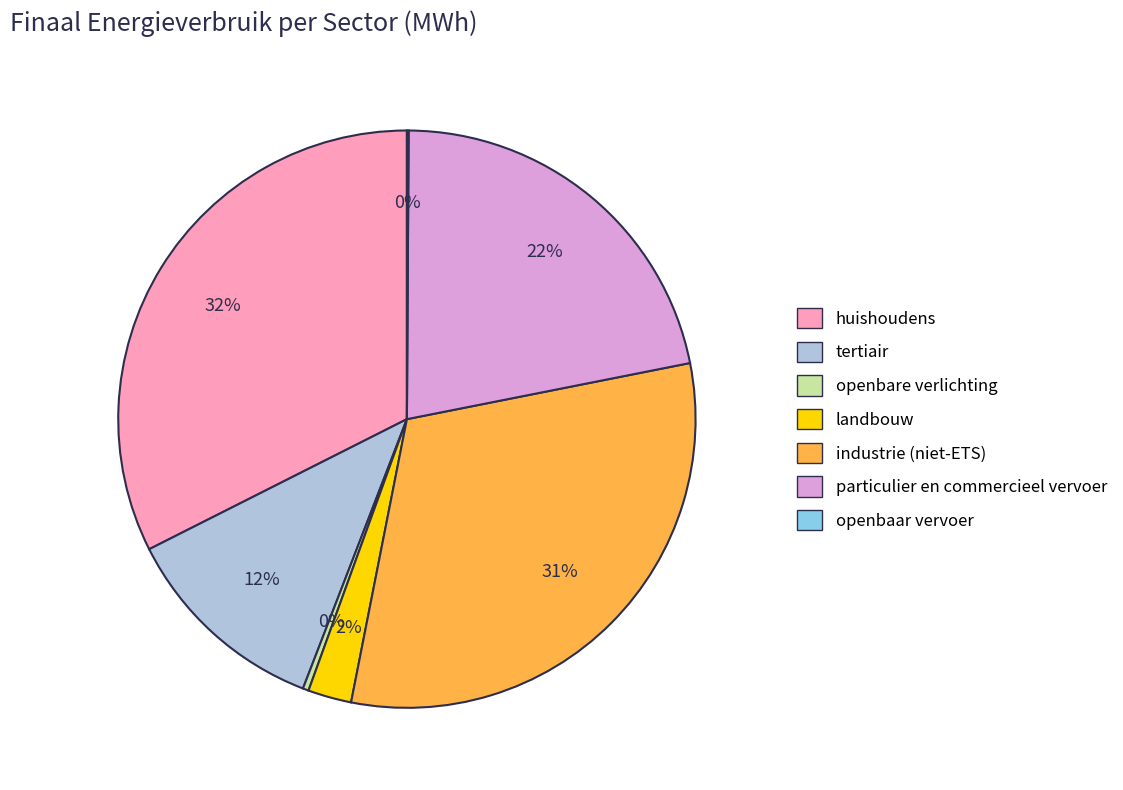

Which slice is the largest?

huishoudens